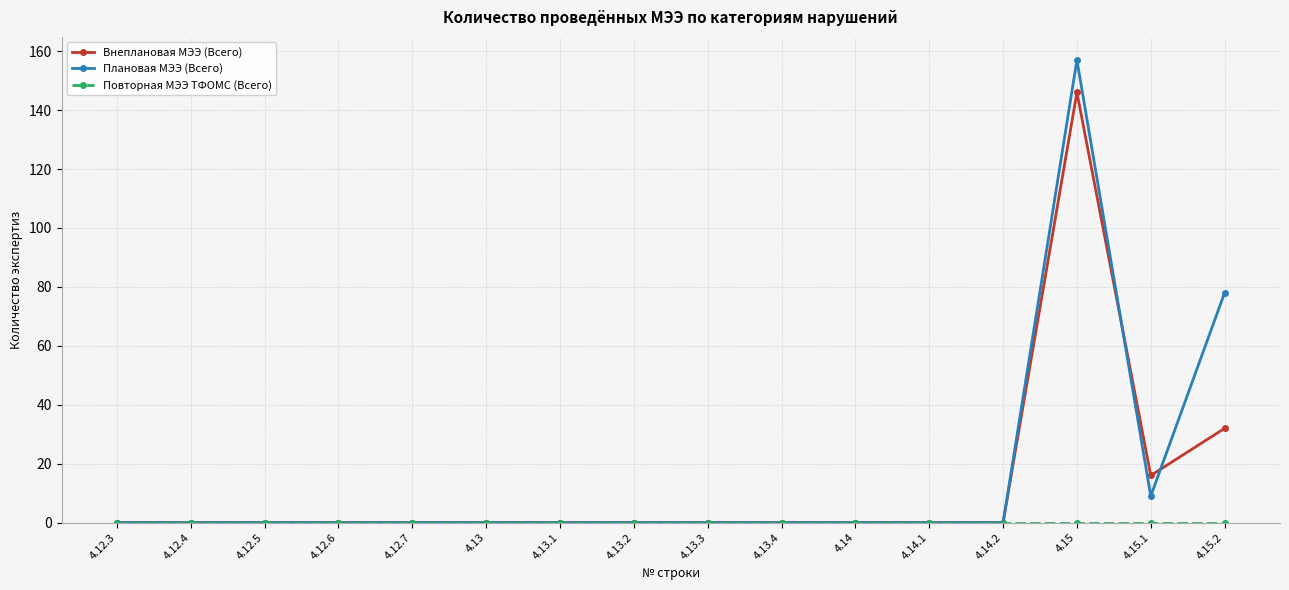

What position from the right is 4.14.2?

4